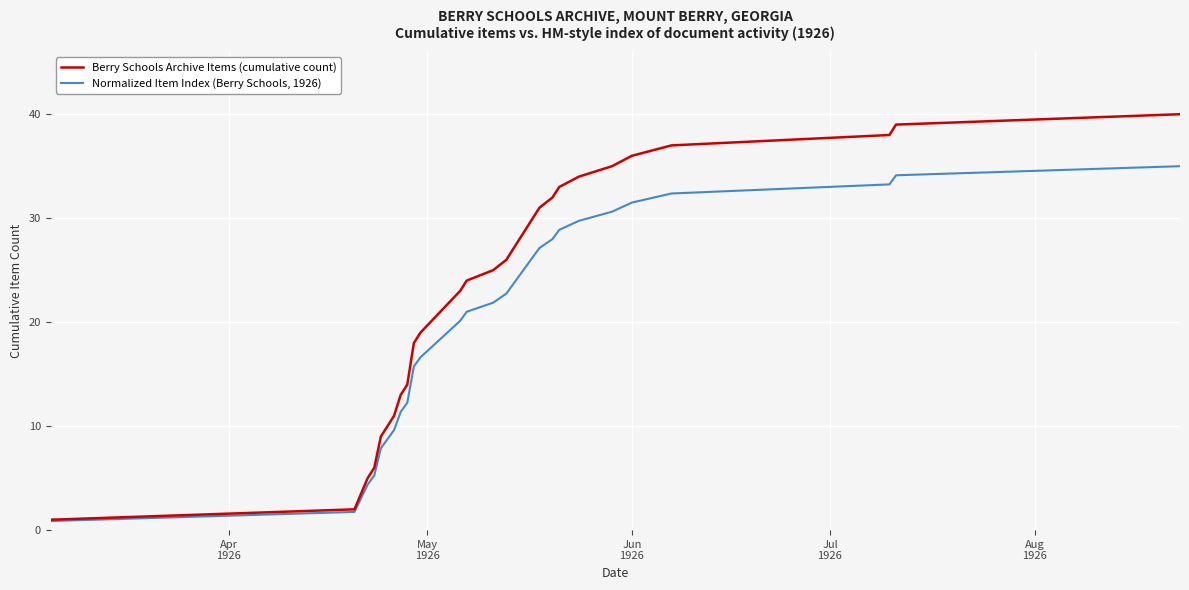

True or false: Berry Schools Archive Items (cumulative count) has more than 1 points higher than both neighbors.

False